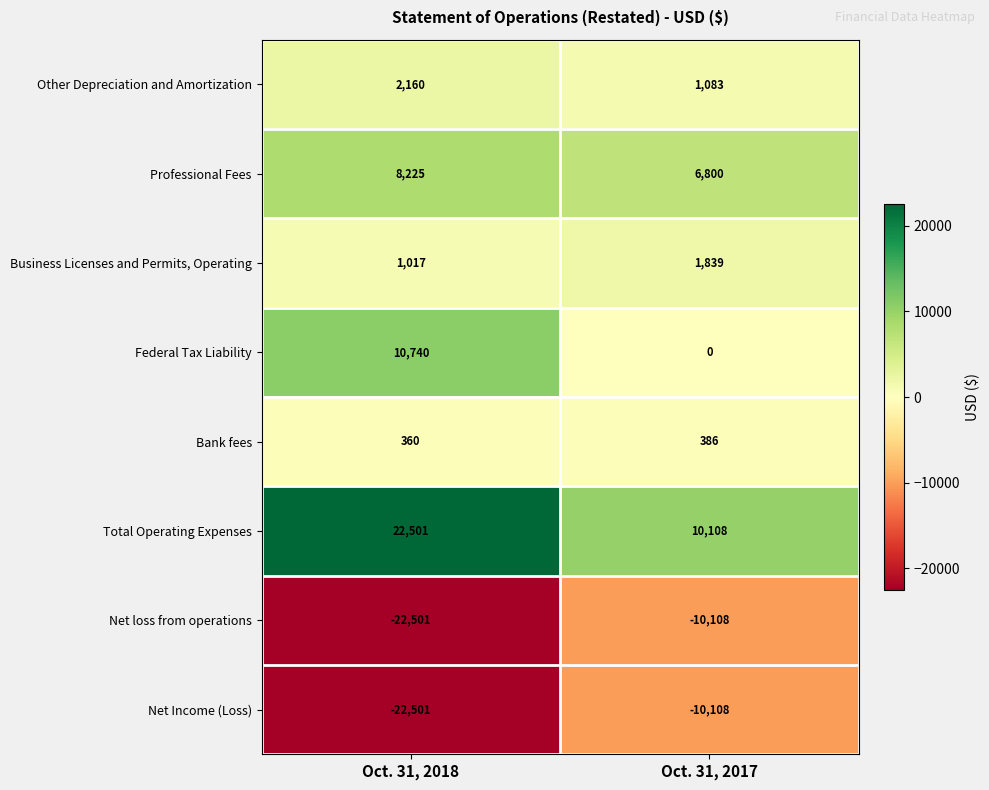

What is the difference between the highest and lowest values at Oct. 31, 2017?

20216